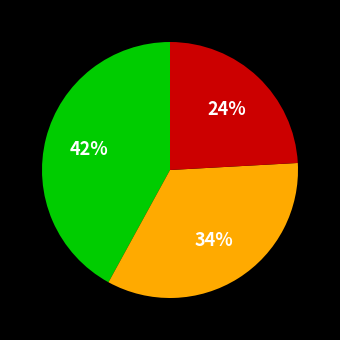

Count the number of slices in the pie.

3